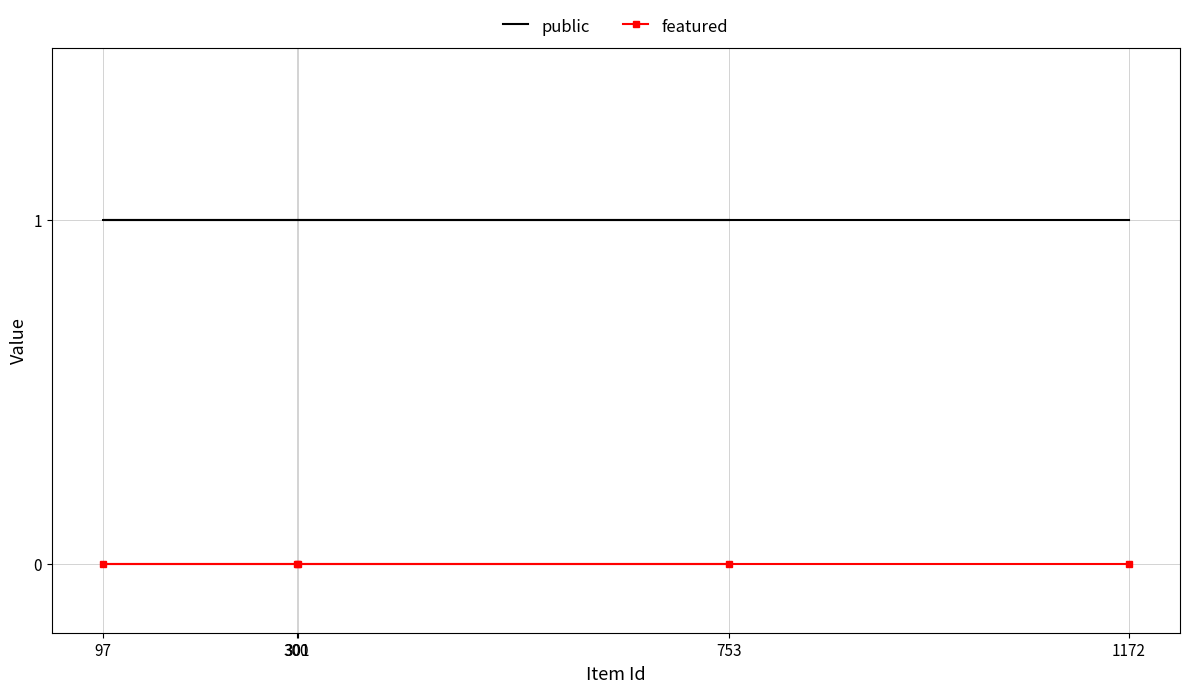

True or false: featured has more than 0 interior local peaks.

False